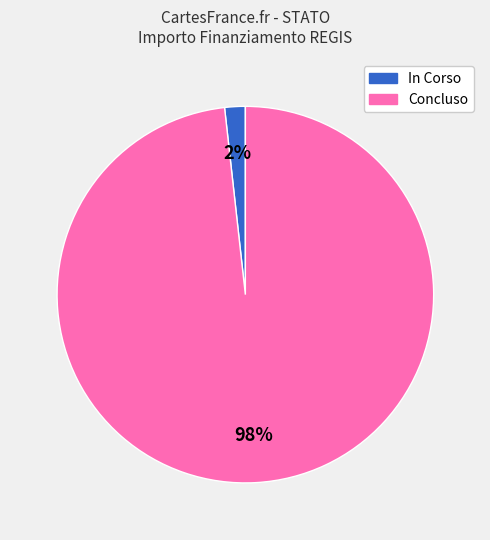

How many segments does this pie chart have?

2